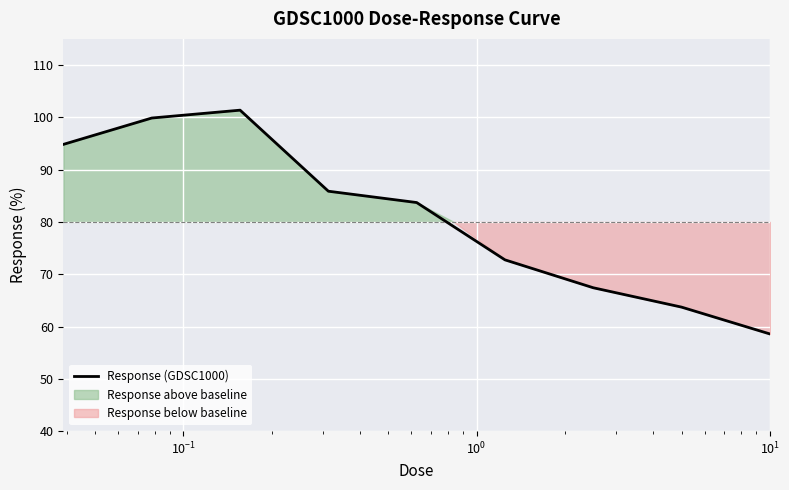

What is the lowest value of the Response (GDSC1000) series?

58.6